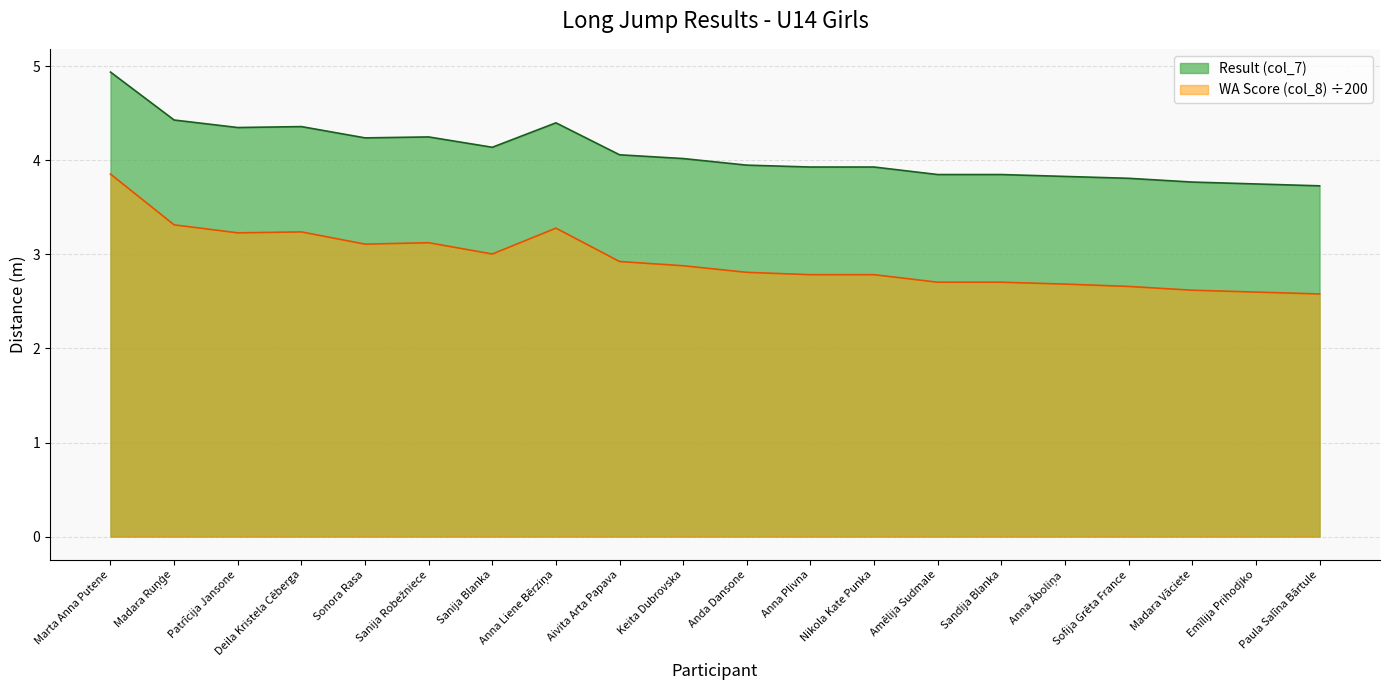

At how many categories does at least one series exceed 3?

20